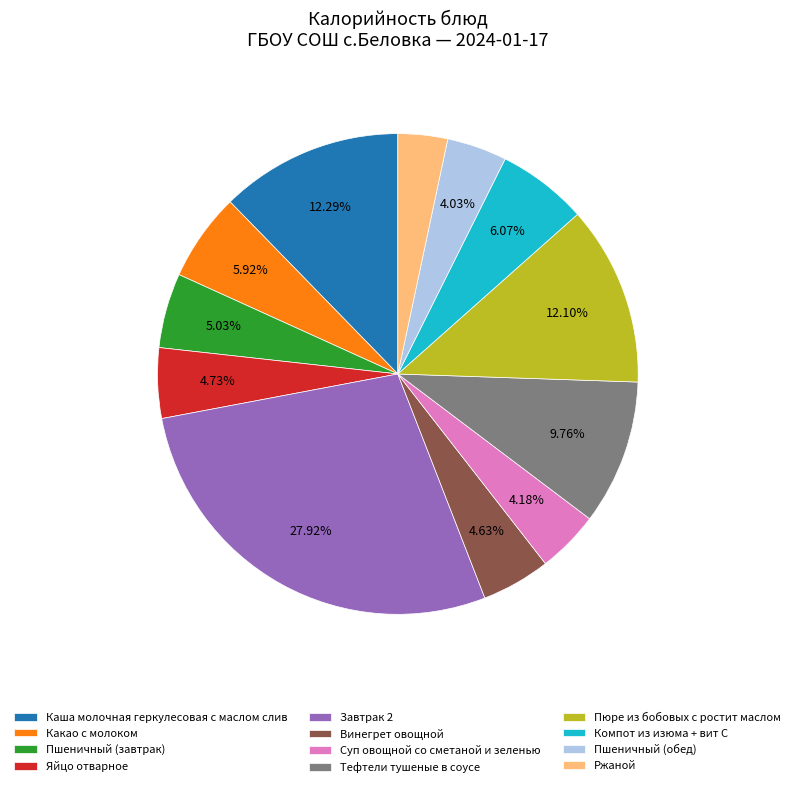

Approximately how many times larger is the value at Ржаной compared to Винегрет овощной?

0.7